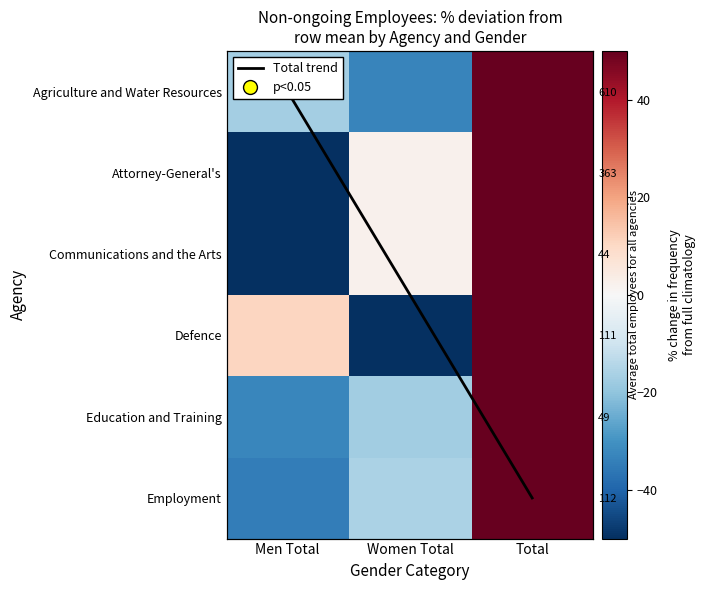

Between Men Total and Women Total, which is larger?

Men Total